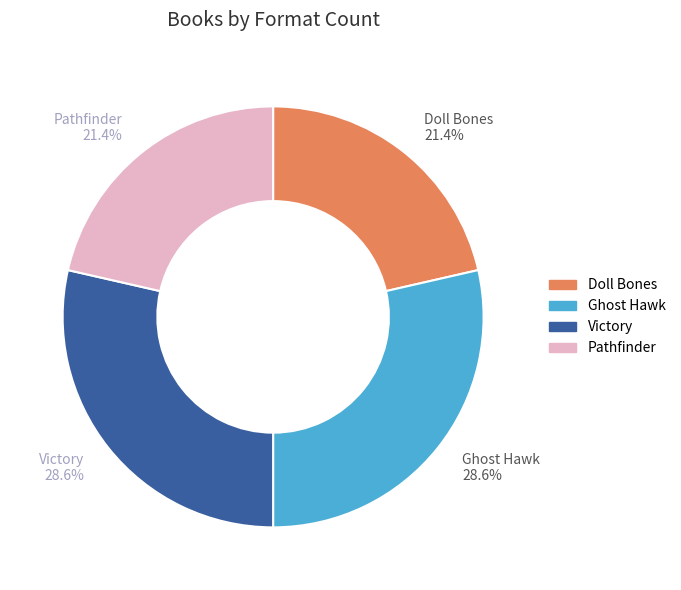

To the nearest percent, what percentage of the pie is Victory?

29%